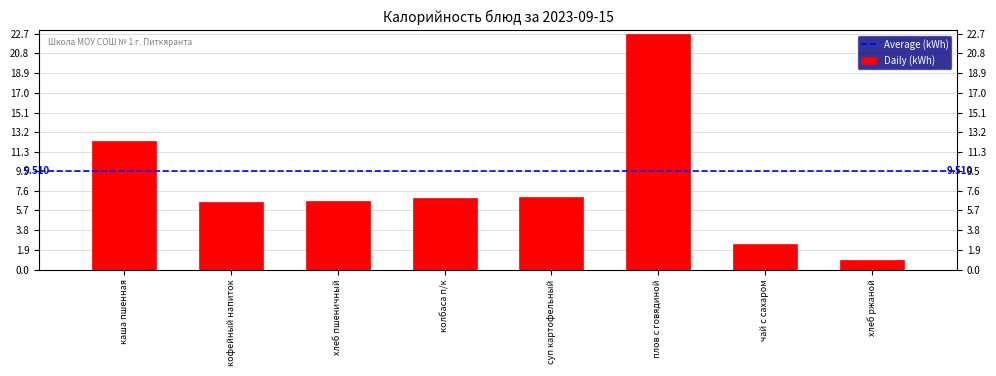

Rank the categories by value from highest to lowest.

плов с говядиной, каша пшенная, суп картофельный, колбаса п/к, хлеб пшеничный, кофейный напиток, чай с сахаром, хлеб ржаной